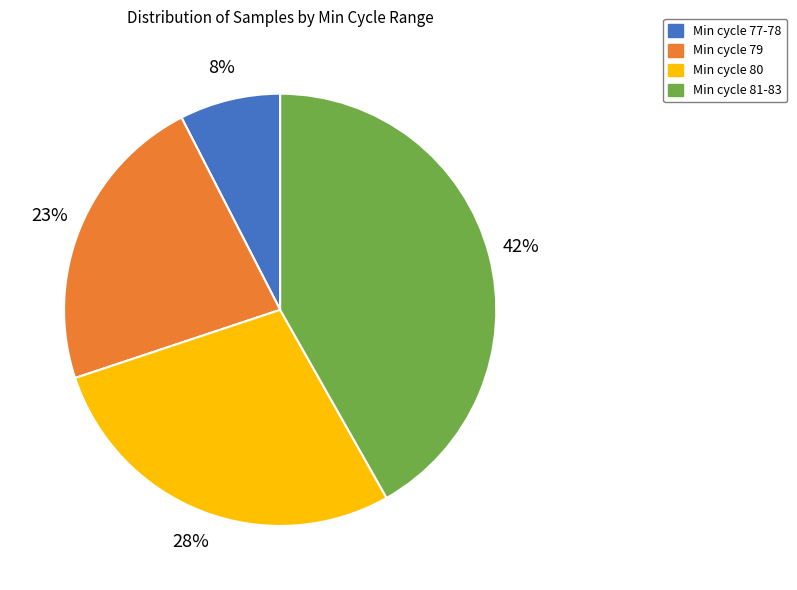

Is there a majority slice in this chart?

No